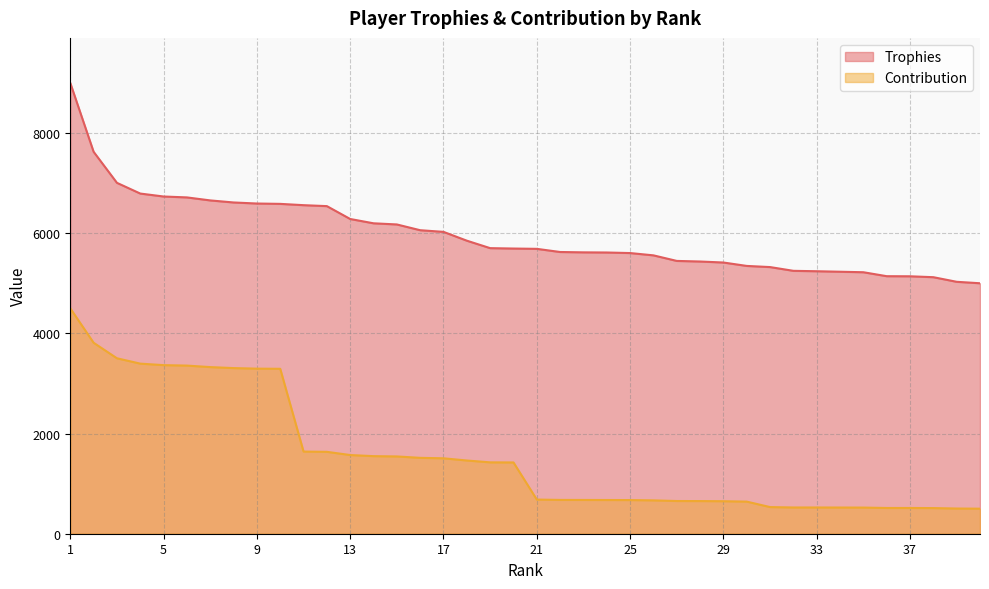

Reading right to left, transcribe all the data shown in this chart.

Trophies: 5001	5030	5122	5140	5142	5221	5231	5241	5249	5324	5347	5415	5435	5447	5558	5604	5615	5618	5625	5688	5694	5702	5851	6027	6060	6175	6198	6284	6541	6560	6586	6593	6614	6655	6715	6733	6792	7006	7626	9000
Contribution: 500	503	512	514	514	522	523	524	524	532	641	649	652	653	666	672	673	674	675	682	1423	1425	1462	1506	1515	1543	1549	1571	1635	1640	3293	3296	3307	3327	3357	3366	3396	3503	3813	4500